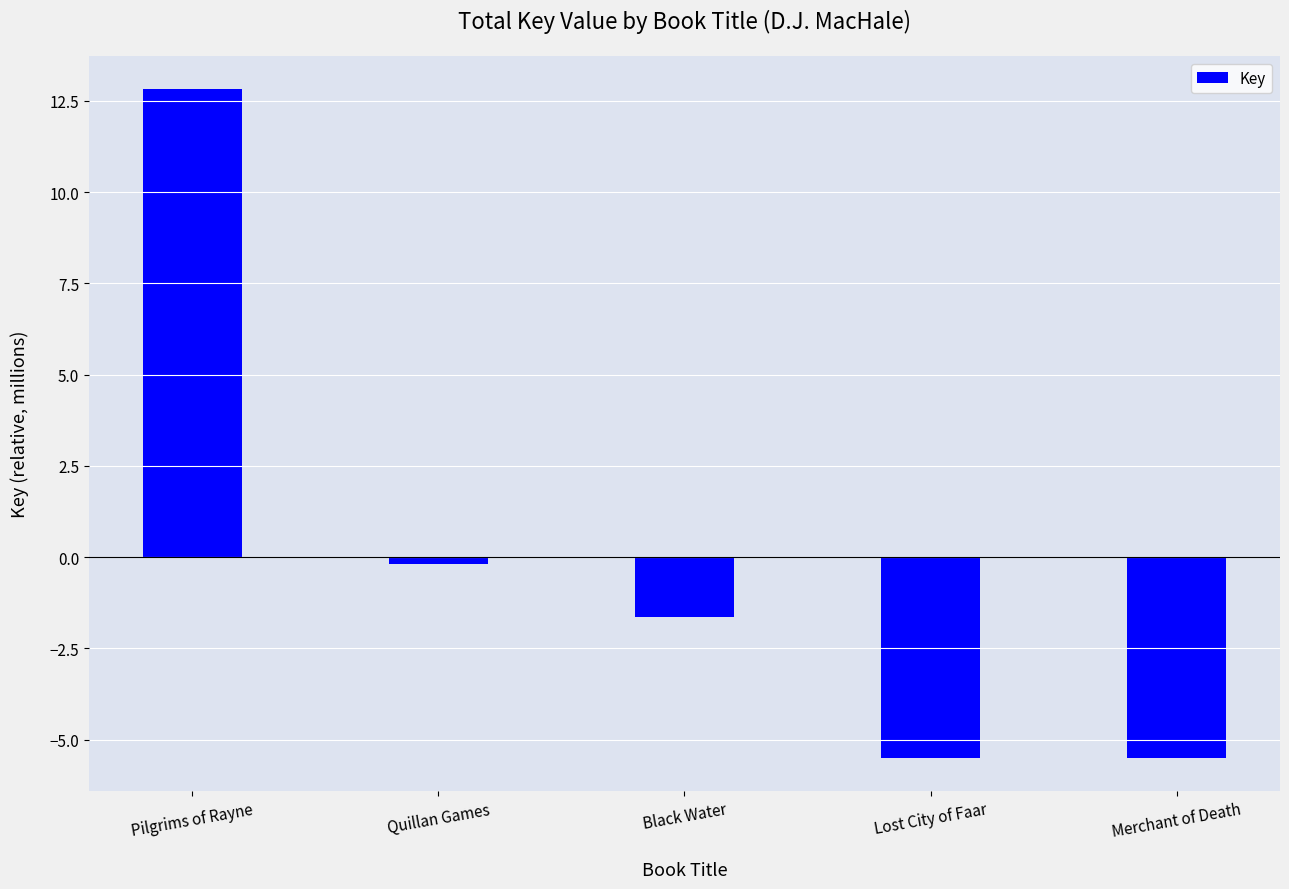

How many categories are shown in the chart?

5